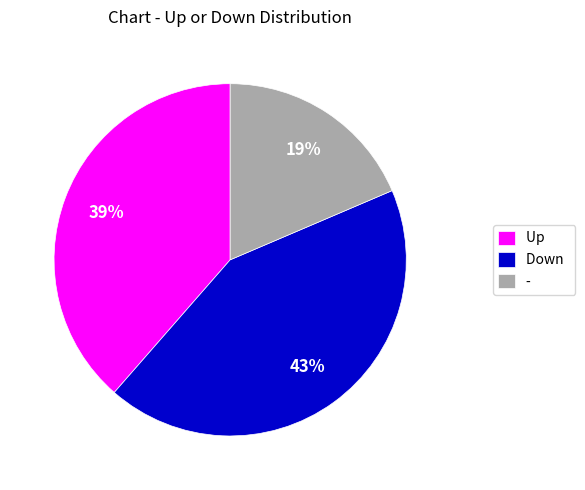

Count the number of slices in the pie.

3